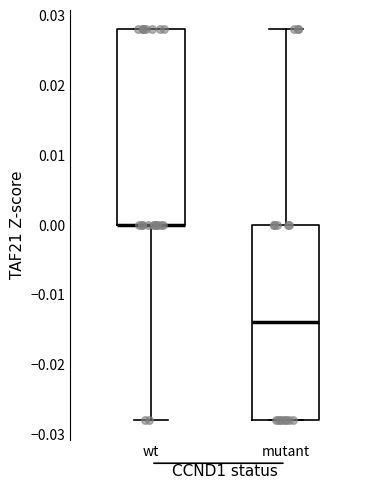

Reading left to right, read every box against the y-axis: the position of its median line, the range the box covers, and the ends of its whiskers. The values are not printed on the chart, so give them approximately, as read against the axis.

wt: median 0.000 (drawn on the box's lower edge), box 0.000 to 0.028, whiskers -0.028 to 0.028
mutant: median -0.014, box -0.028 to 0.000, whiskers -0.028 to 0.028